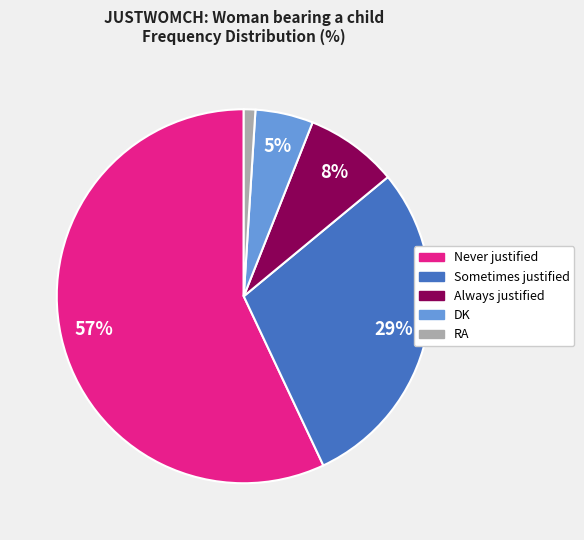

Rank the categories by value from lowest to highest.

RA, DK, Always justified, Sometimes justified, Never justified